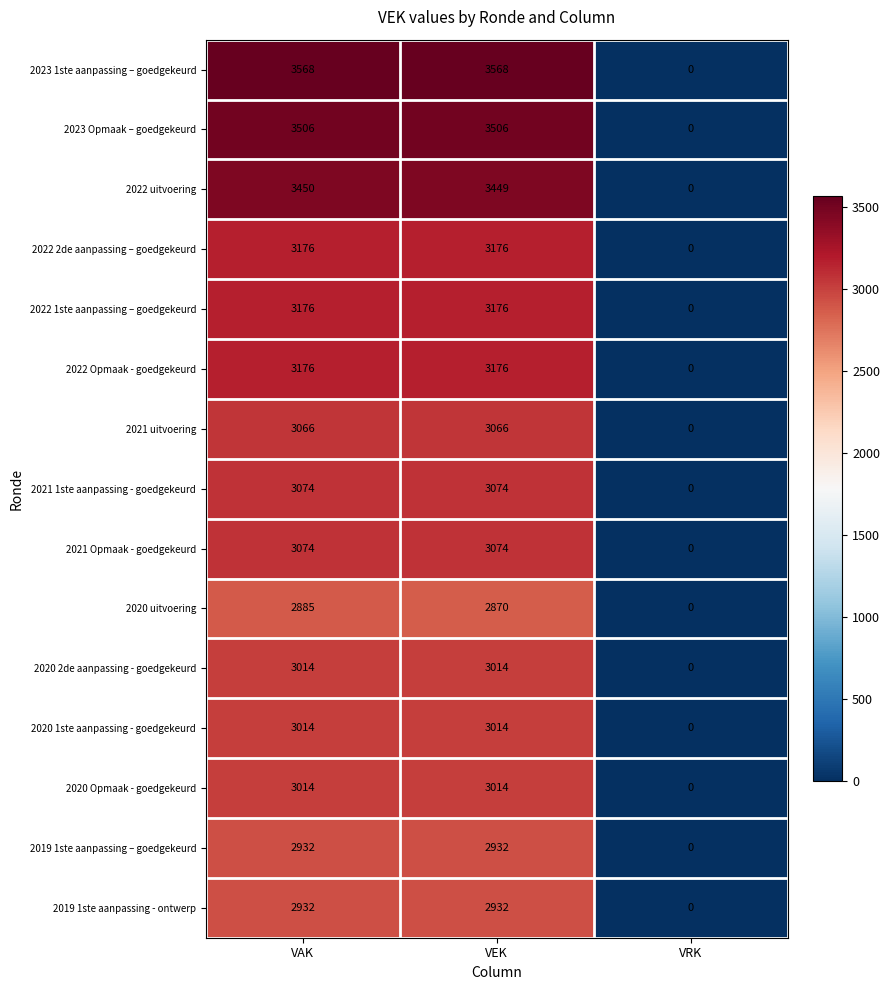

Which series has the widest spread of values?

2023 1ste aanpassing – goedgekeurd